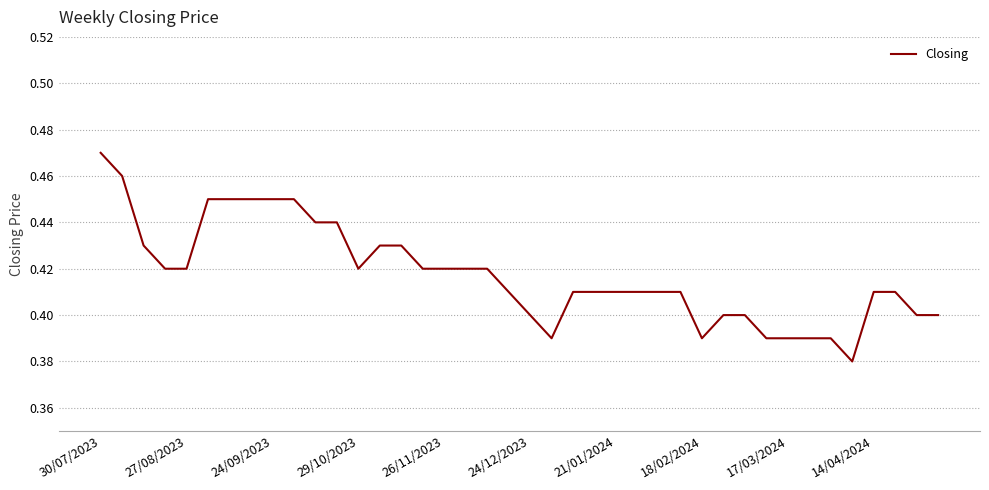

Is this an area chart (filled region under the line)?

No